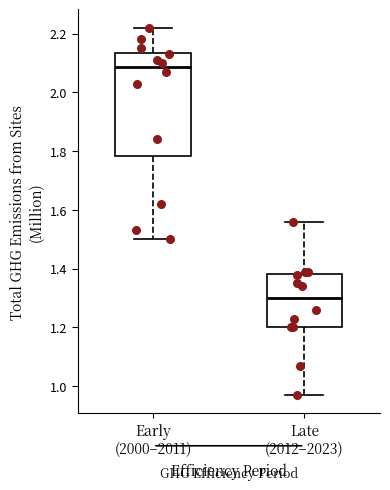

Which box has the highest median line?

Early (2000–2011)